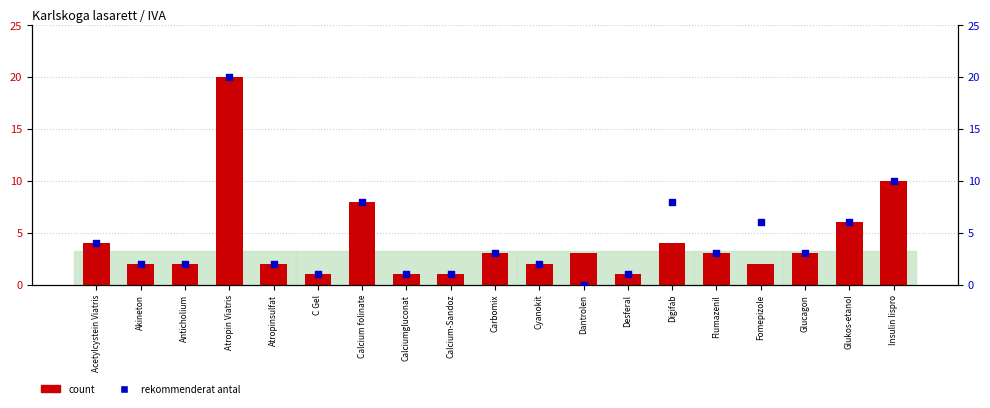

At how many categories does at least one series exceed 4?

6